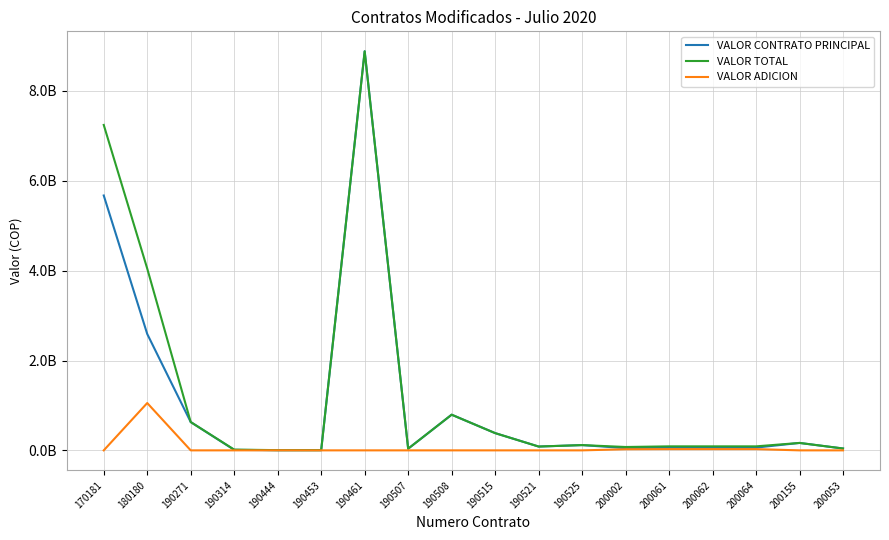

True or false: VALOR TOTAL and VALOR CONTRATO PRINCIPAL intersect in this chart.

False